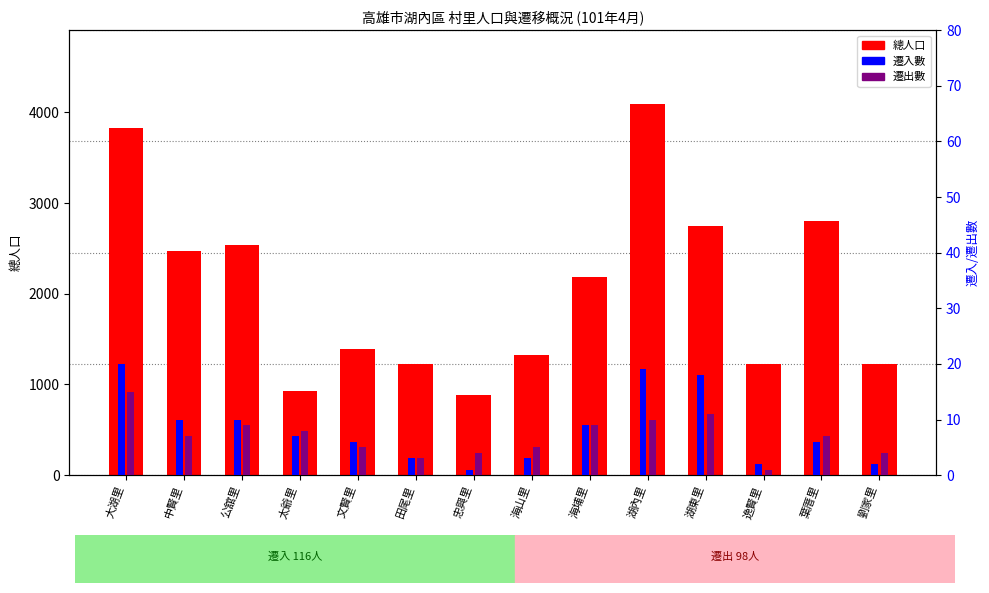

Rank the series by their maximum value, from lowest to highest.

遷出數, 遷入數, 總人口